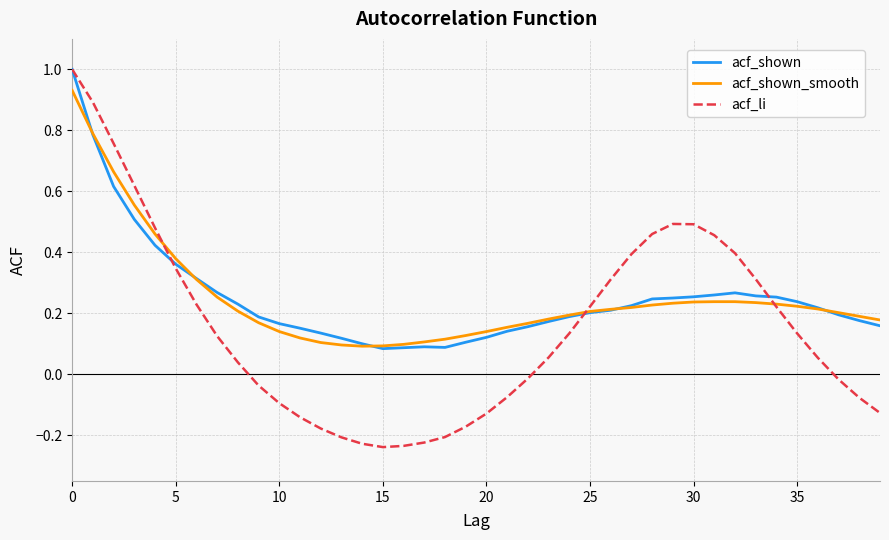

Which series has the largest range (max minus min)?

acf_li